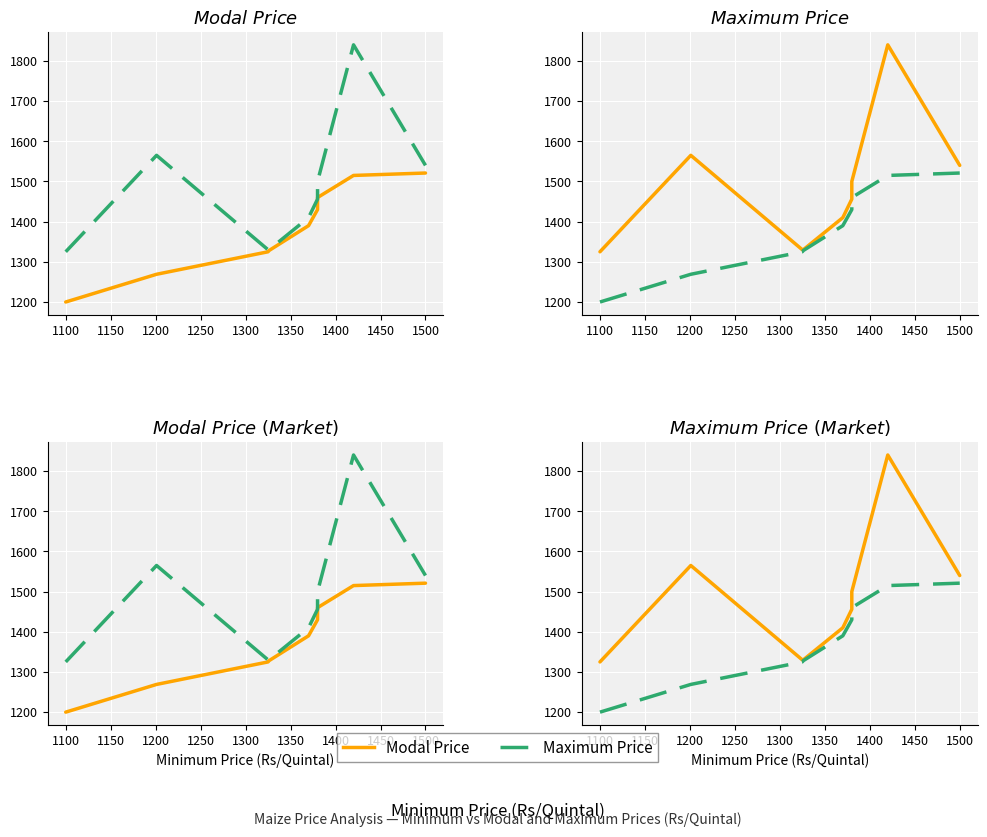

Count the number of data series in this chart.

2